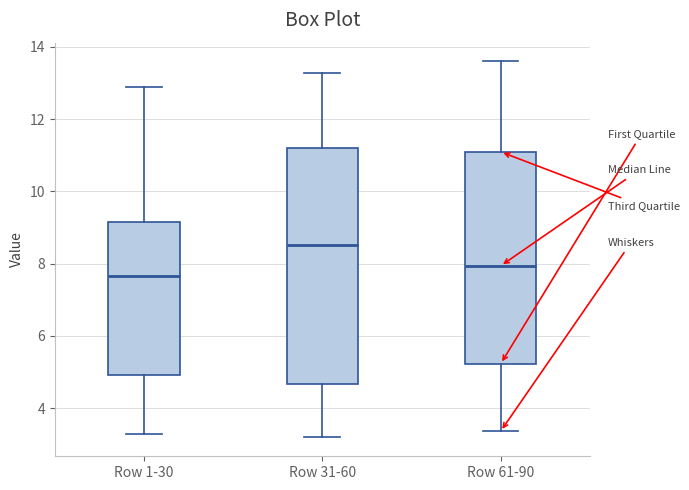

Which box has the highest median line?

Row 31-60